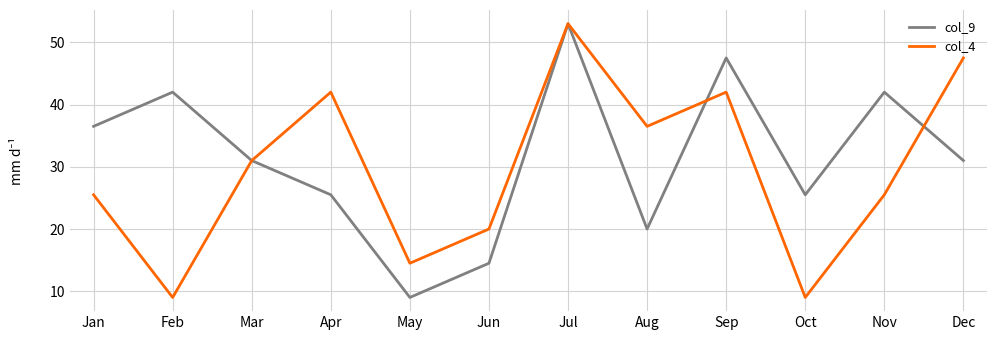

What is the greatest value displayed?

53.0